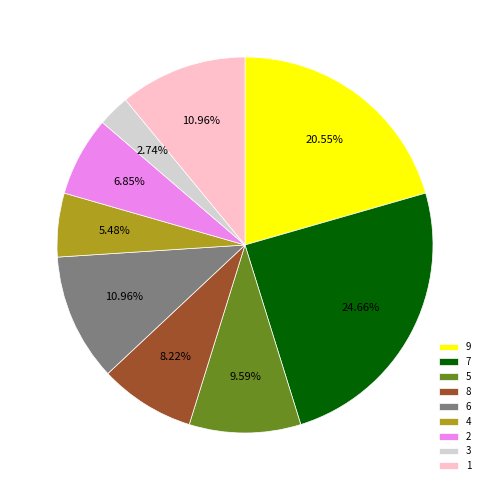

Combined, do 3 and 7 account for over 50%?

No